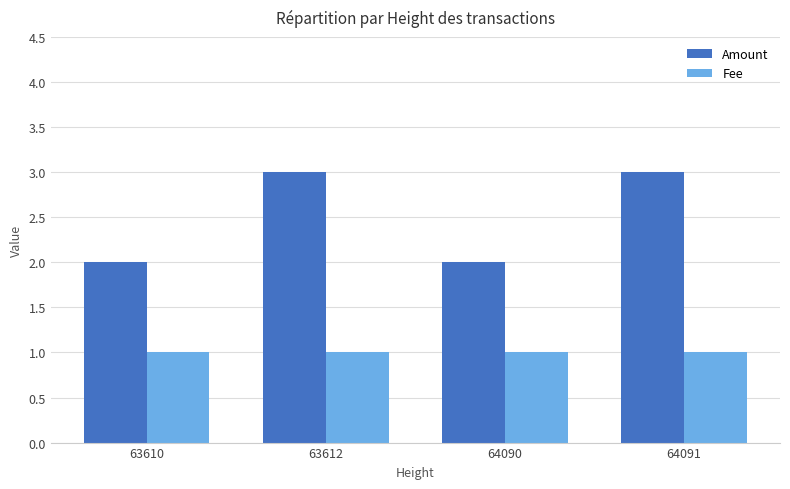

What is the lowest value of the Fee series?

1